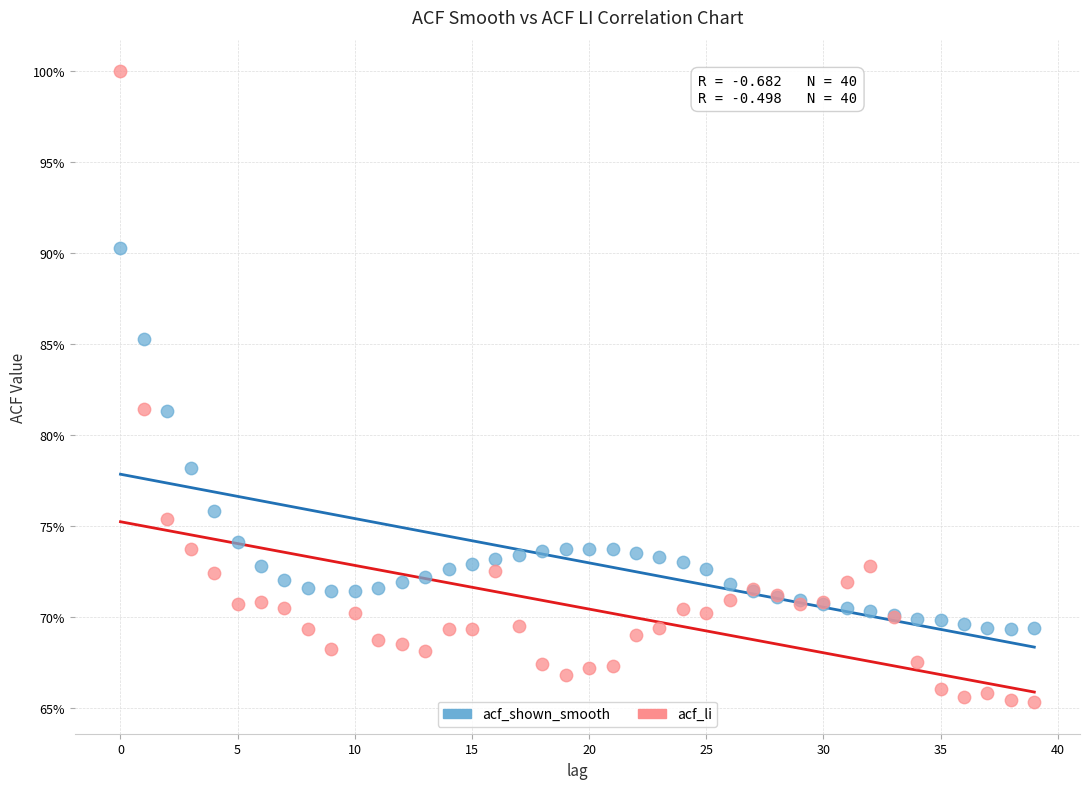

What are all the series names shown in the legend?

acf_shown_smooth, acf_li